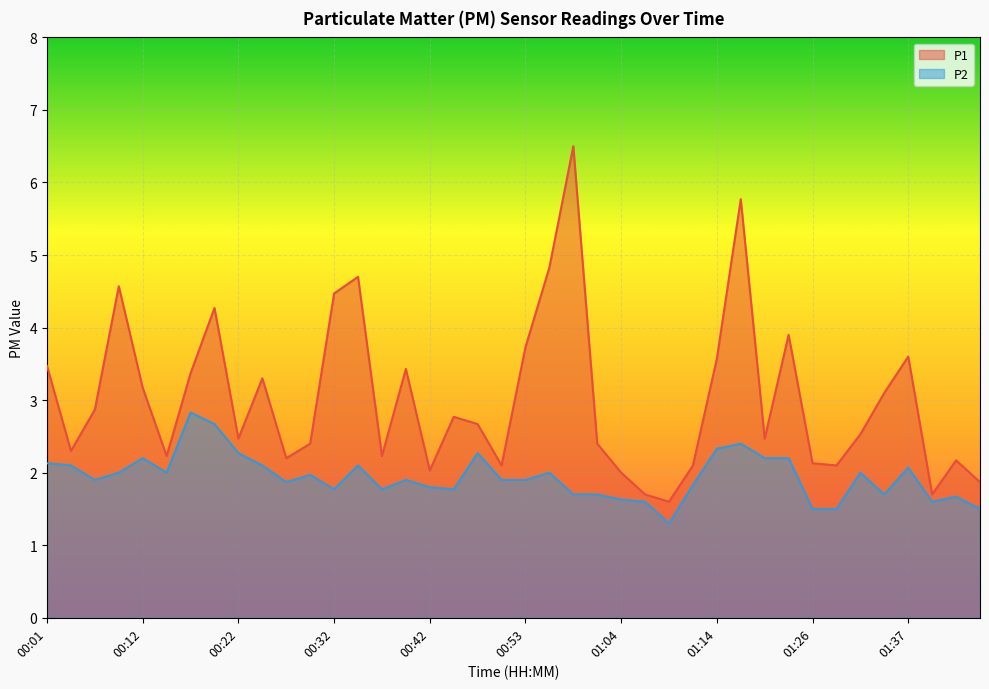

Which series changed the most between 00:29 and 01:23?

P1